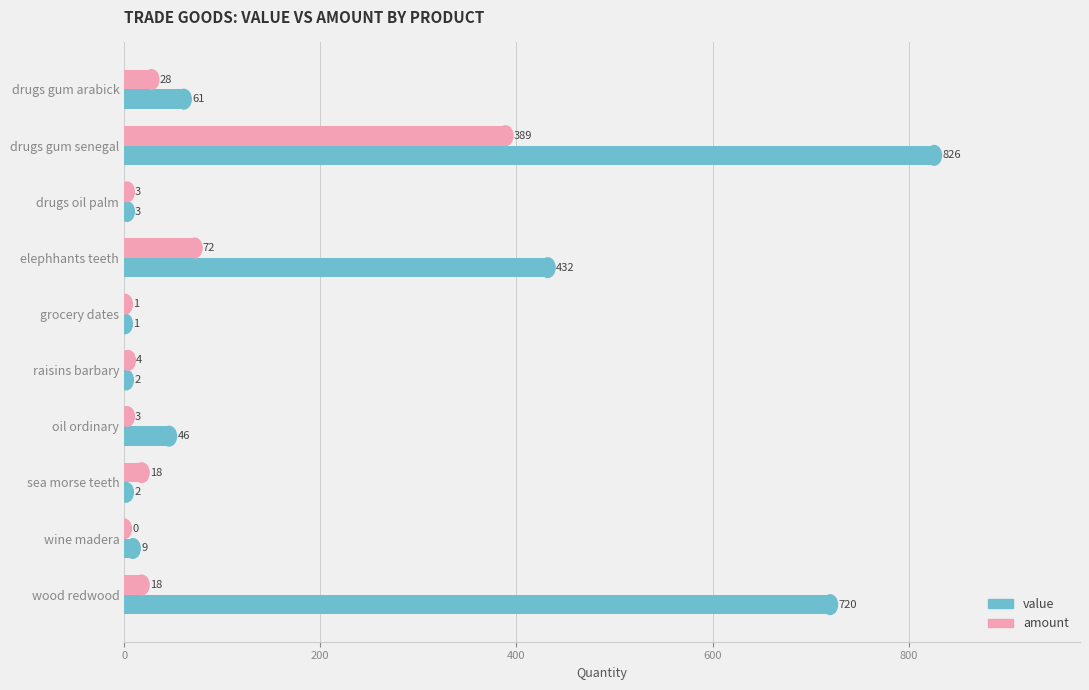

What is the sum of all amount values?

536